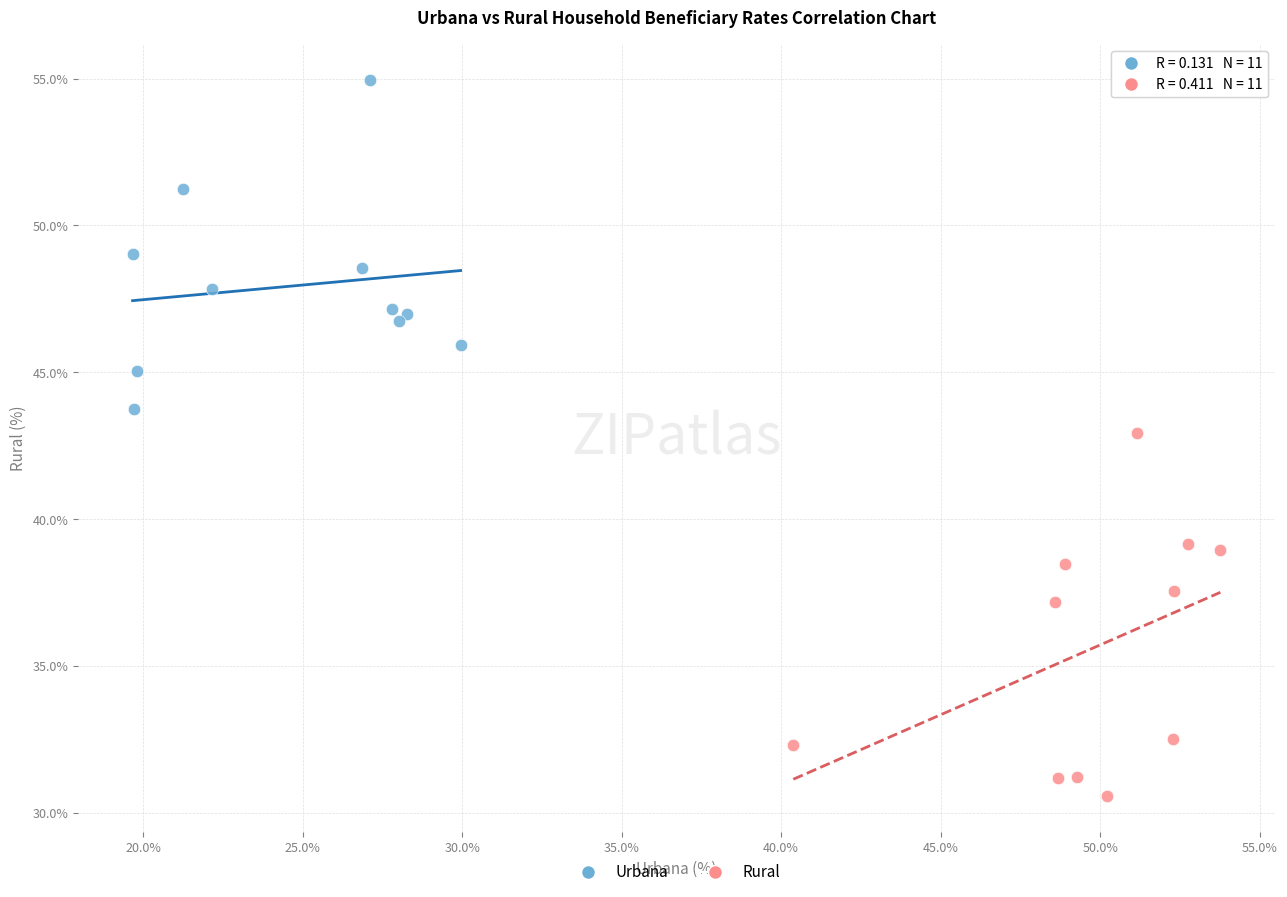

Which series reaches the maximum Y coordinate?

Urbana